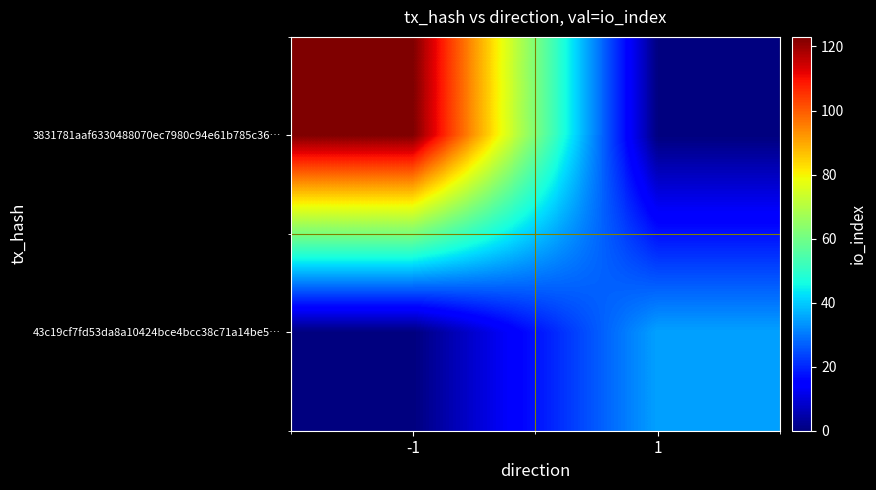

At which category is the sum across all series the highest?

-1